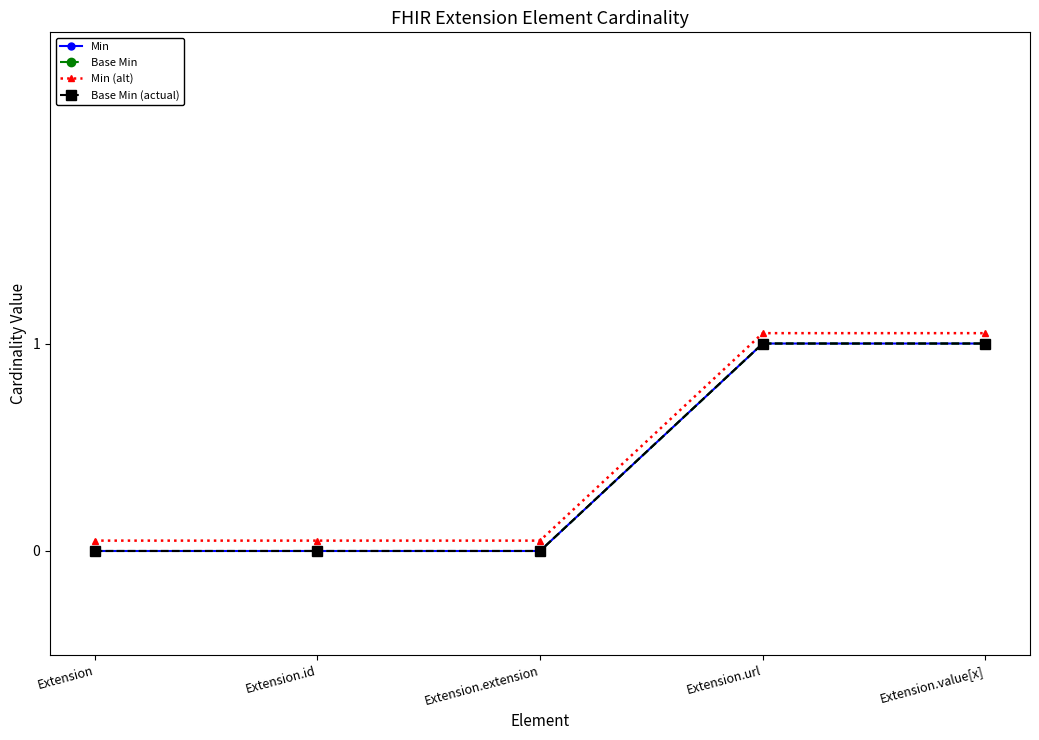

What is the spread (max minus min) of values at Extension.id?

0.1